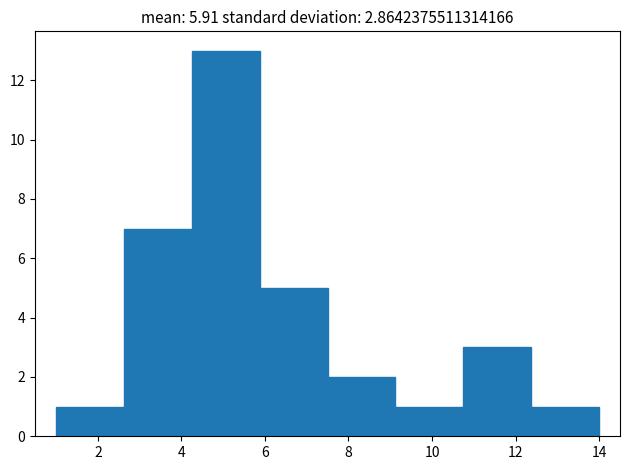

Over which range of the x-axis is the bar tallest?

4.2 to 5.8